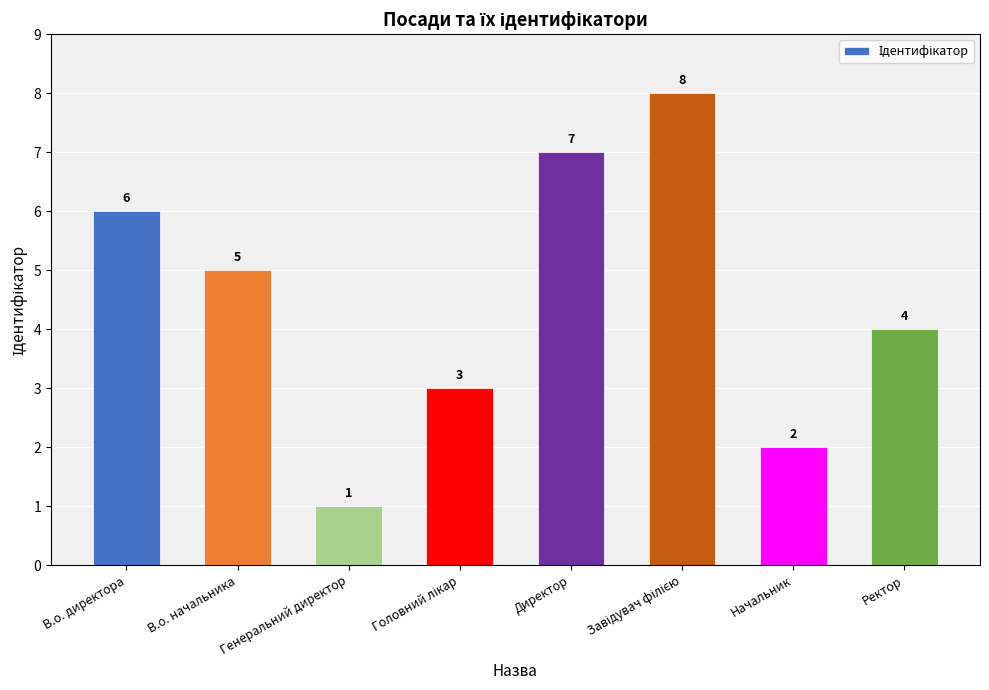

Where does the data first go above 5?

В.о. директора